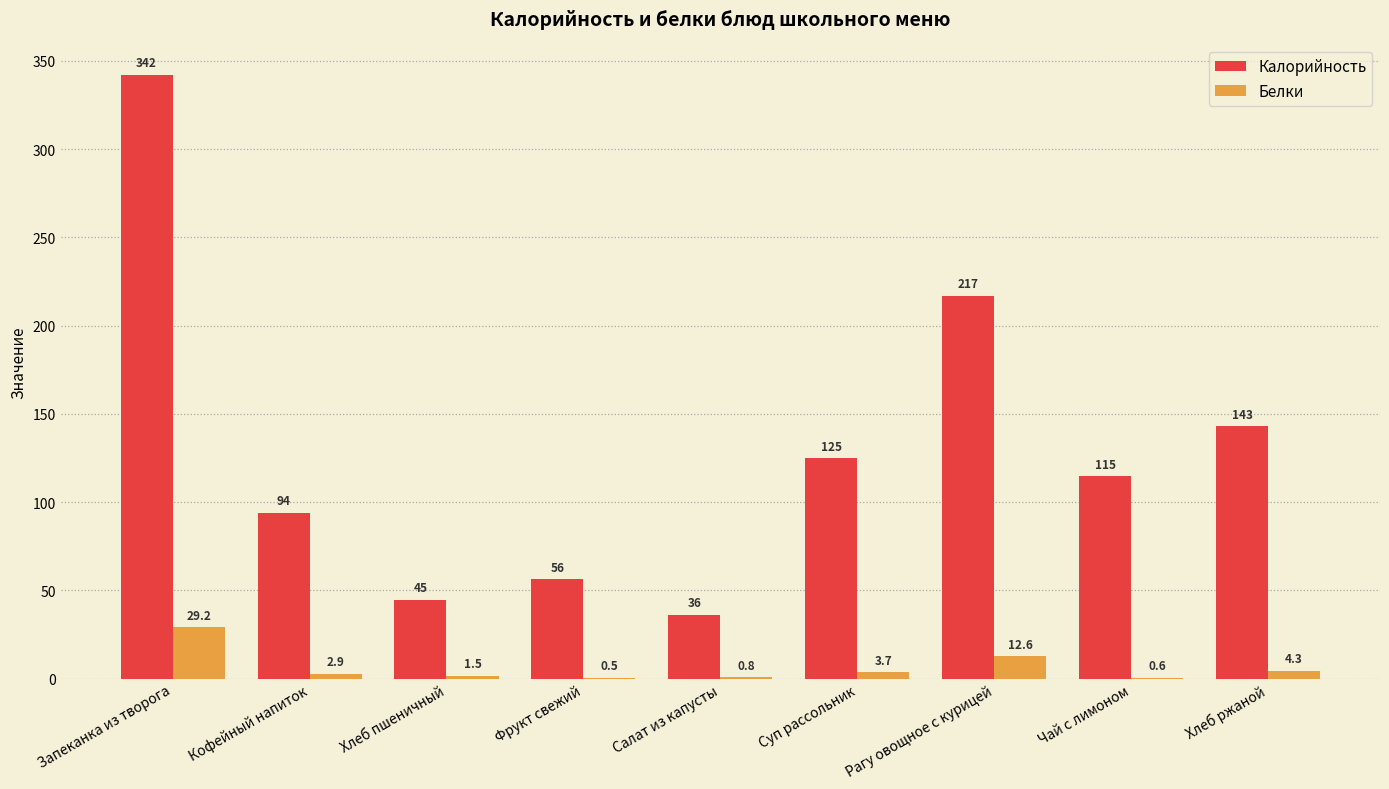

What is the sum of all Калорийность values?

1172.8